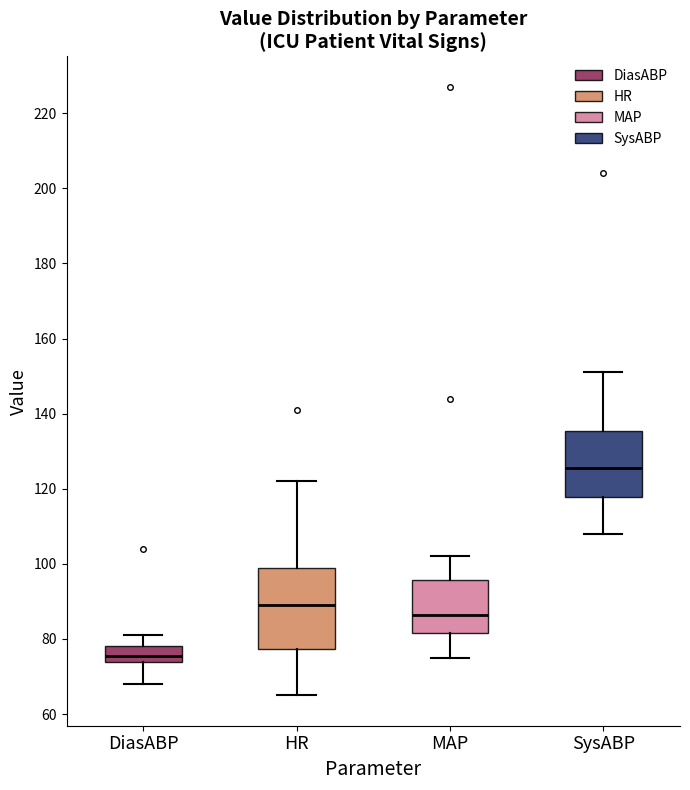

Reading left to right, transcribe this box plot: for each box, give where its median line is, the range the box spans, and where its two whiskers end, as read against the y-axis. The values are not printed on the chart, so give them approximately, as read against the axis.

DiasABP: median 76, box 74 to 78, whiskers 68 to 82
HR: median 90, box 78 to 100, whiskers 66 to 122
MAP: median 86, box 82 to 96, whiskers 76 to 102
SysABP: median 126, box 118 to 136, whiskers 108 to 152